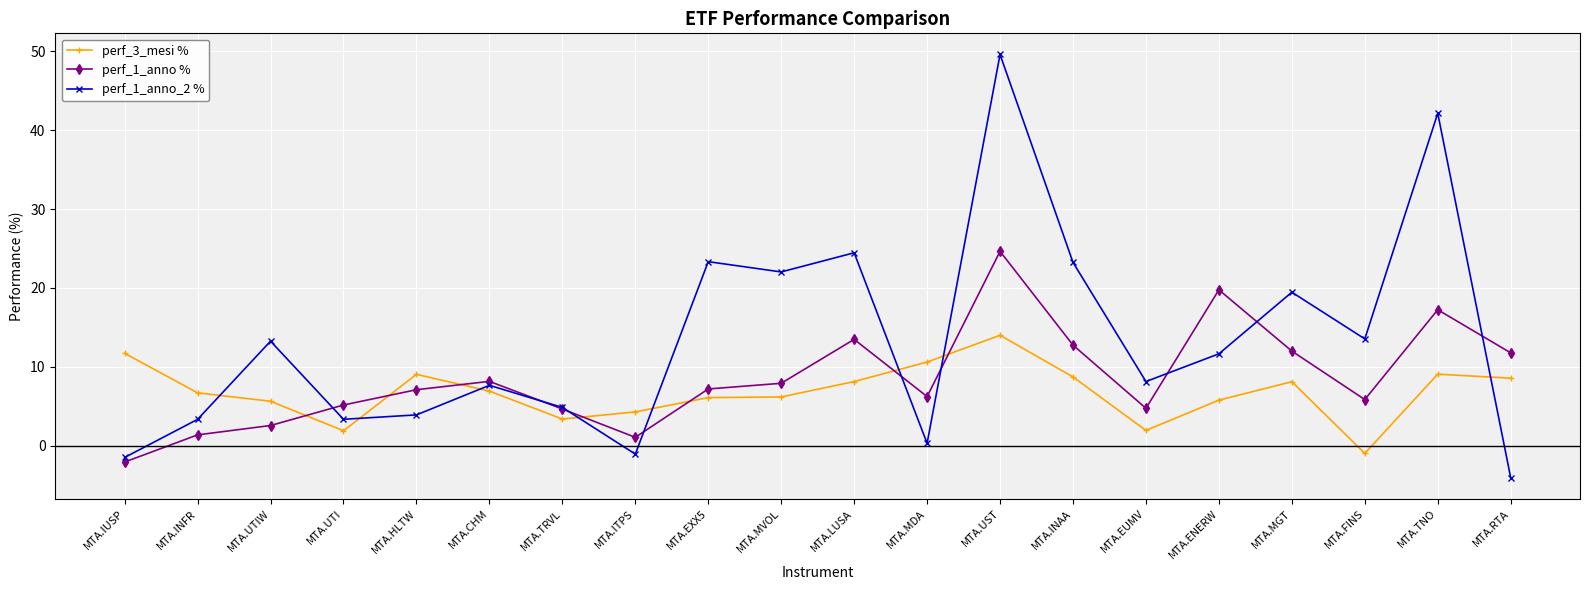

How many values in perf_1_anno % are above zero?

19